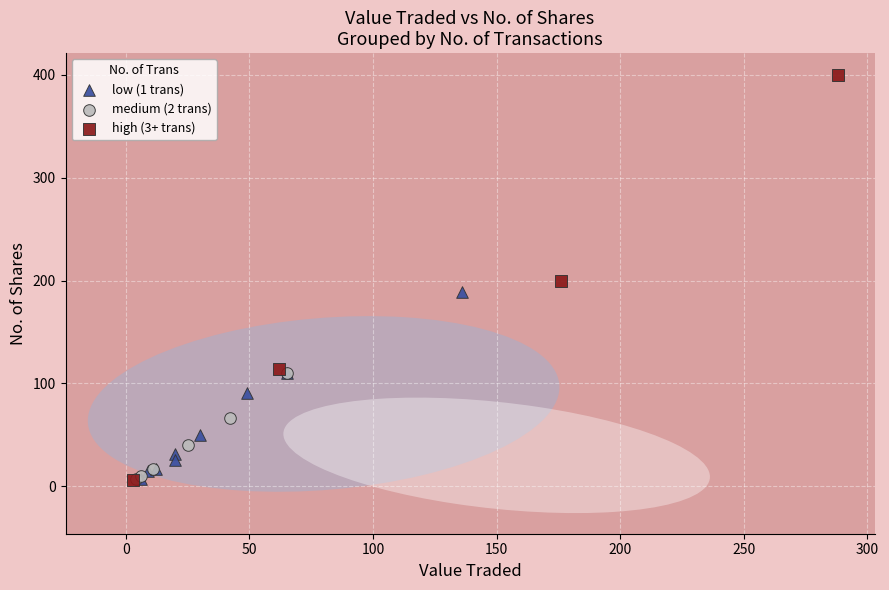

Which series contains the highest Y value?

high (3+ trans)